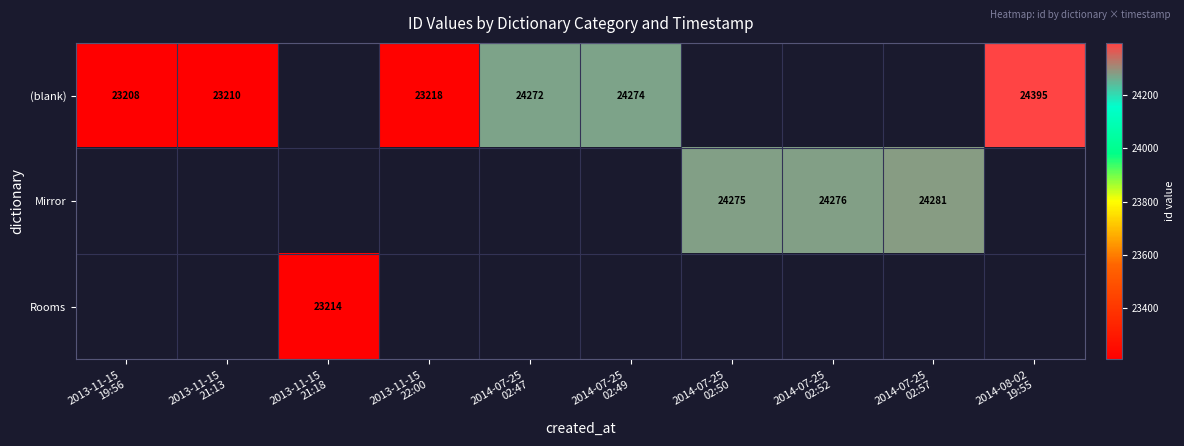

How many series are shown in this chart?

3